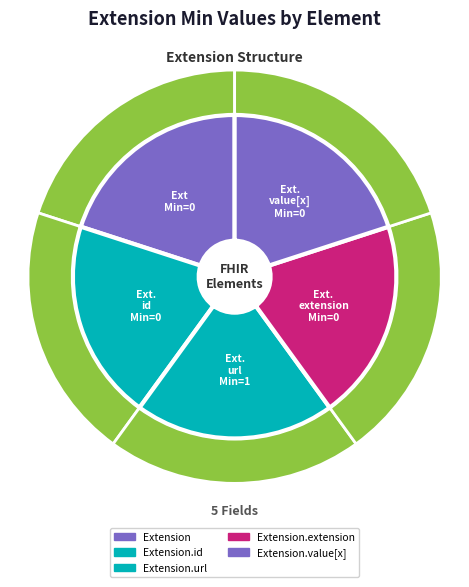

How many slices are in this pie chart?

5